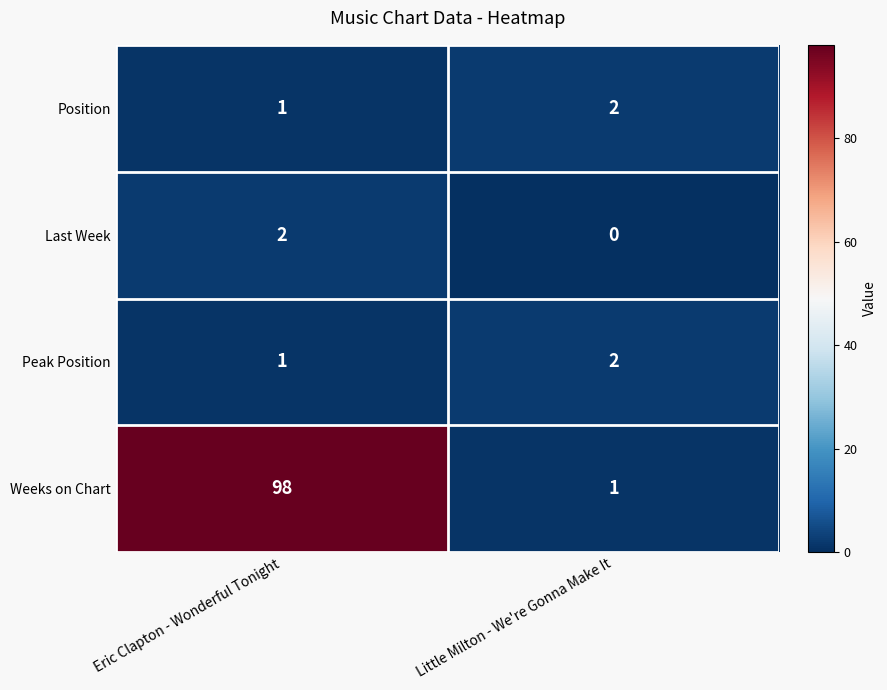

What is the sum of the Weeks on Chart values at Little Milton - We're Gonna Make It and Eric Clapton - Wonderful Tonight?

99